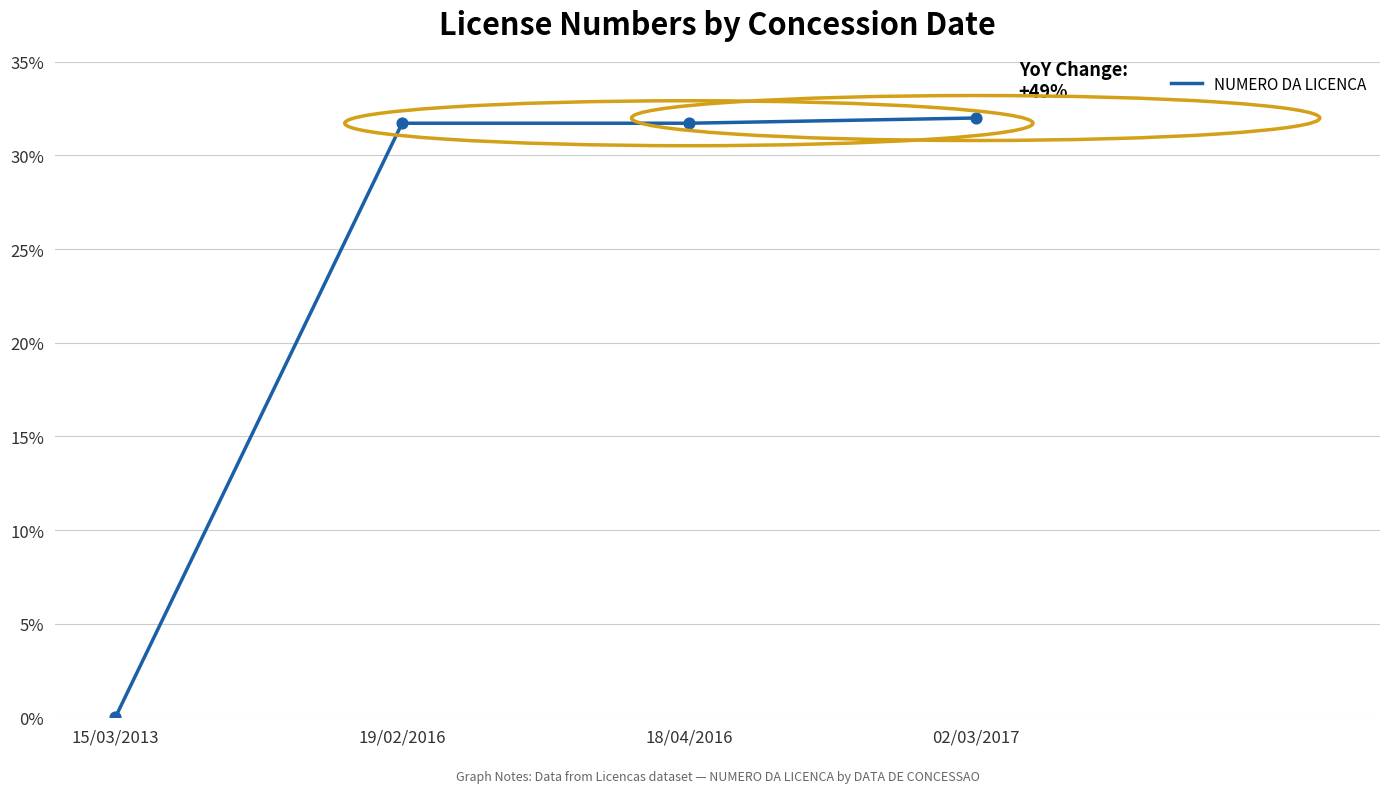

Between 19/02/2016 and 15/03/2013, which is larger?

19/02/2016